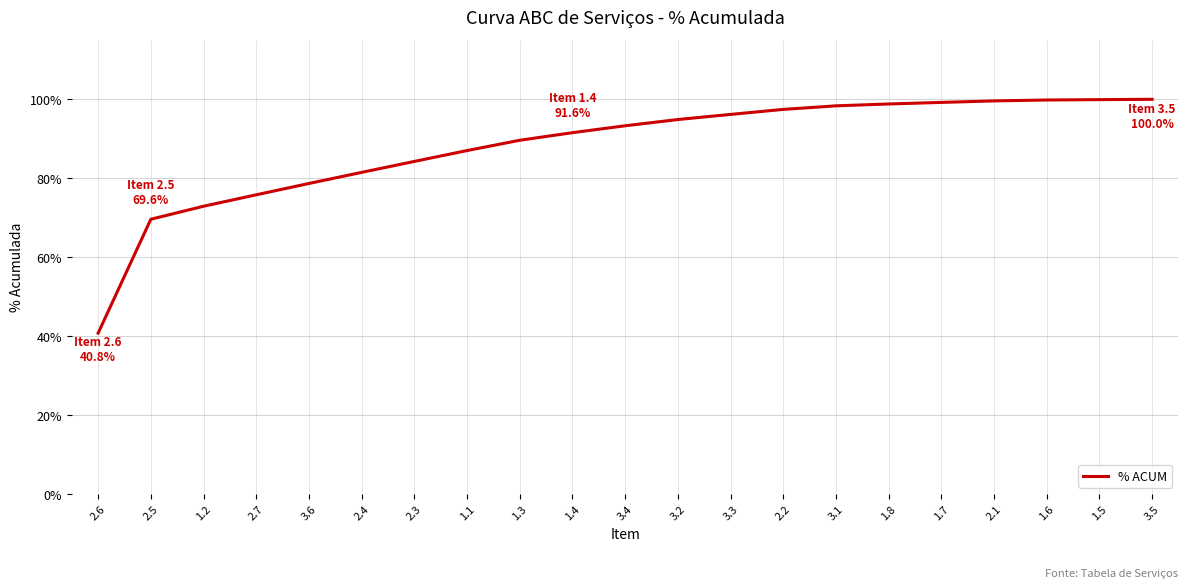

Is this an area chart (filled region under the line)?

No